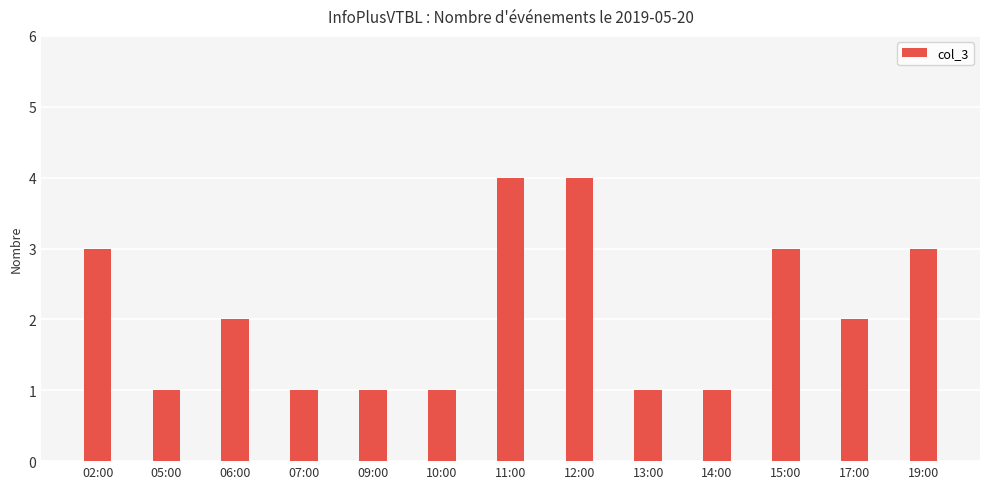

What is the difference between the maximum and minimum values?

3